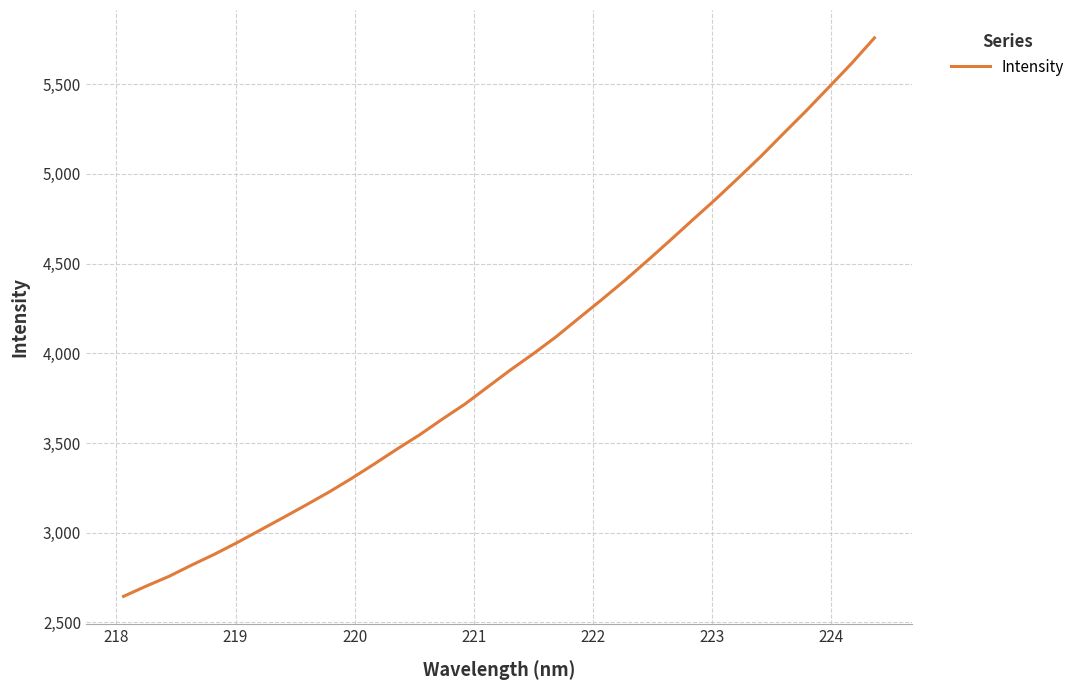

What is the average value?

3977.4